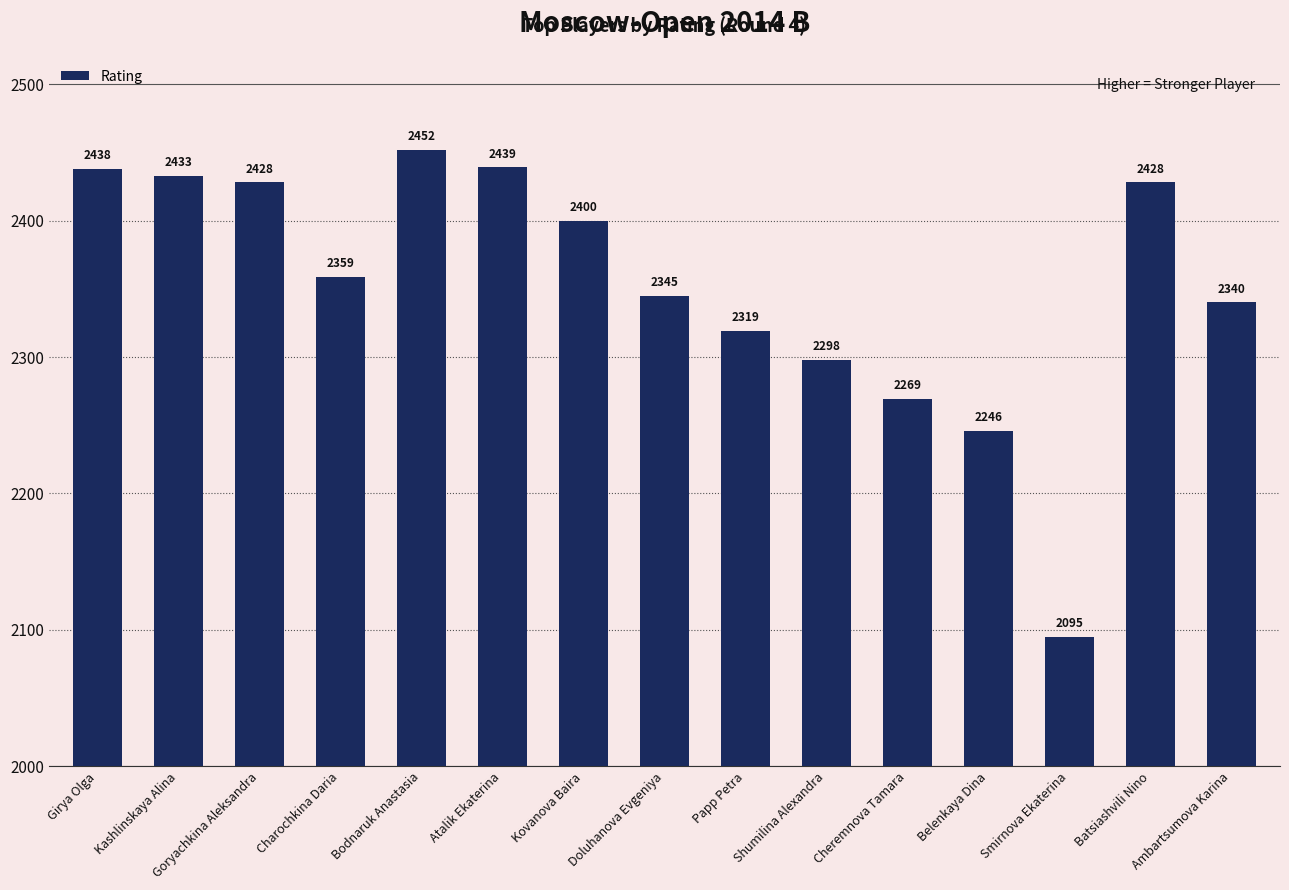

Does the chart contain stacked bars?

No